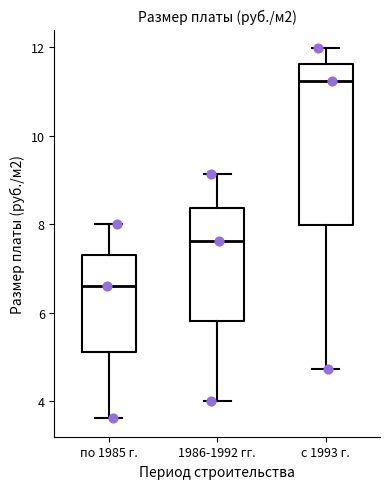

Where is the upper edge of the box for 1986-1992 гг. on the y-axis? The values are not printed on the chart, so give them approximately, as read against the axis.

8.4